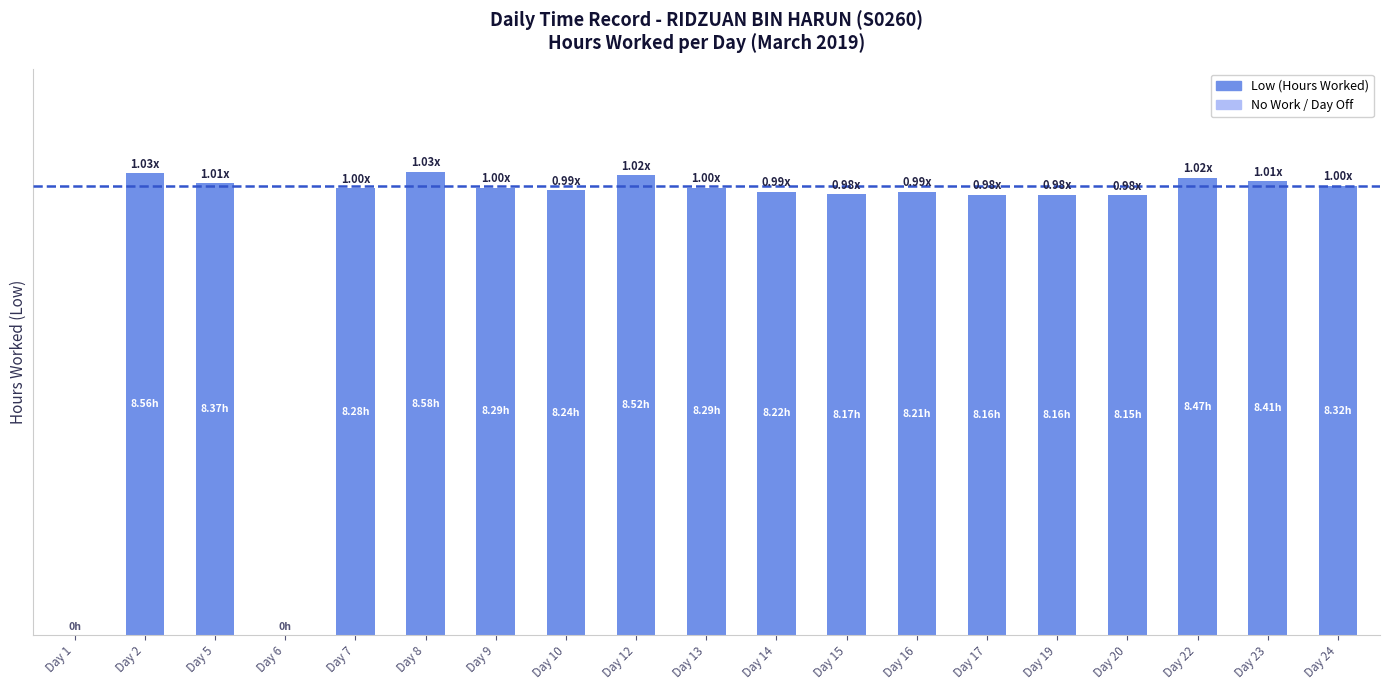

Reading left to right, extract all data points from this chart.

Day 1=0.0	Day 2=8.6	Day 5=8.4	Day 6=0.0	Day 7=8.3	Day 8=8.6	Day 9=8.3	Day 10=8.2	Day 12=8.5	Day 13=8.3	Day 14=8.2	Day 15=8.2	Day 16=8.2	Day 17=8.2	Day 19=8.2	Day 20=8.2	Day 22=8.5	Day 23=8.4	Day 24=8.3